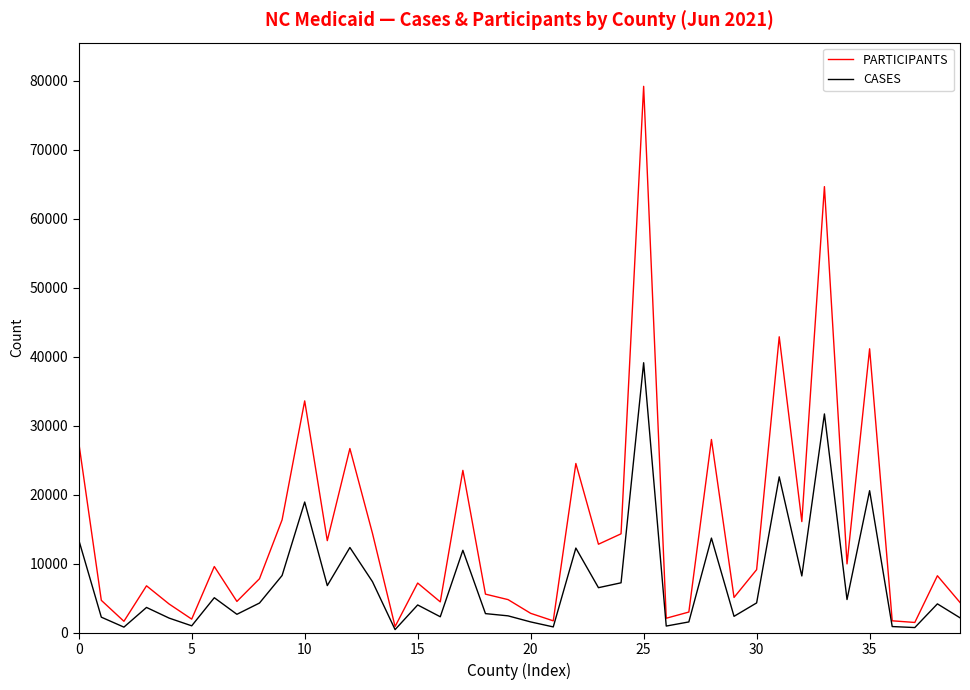

List the series in order of their peak value, highest first.

PARTICIPANTS, CASES